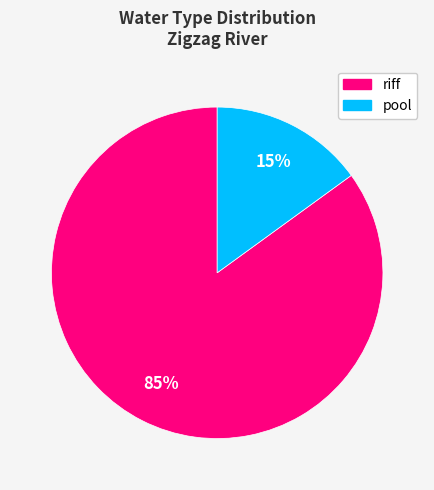

What is the ratio of the value at riff to the value at pool?

5.7